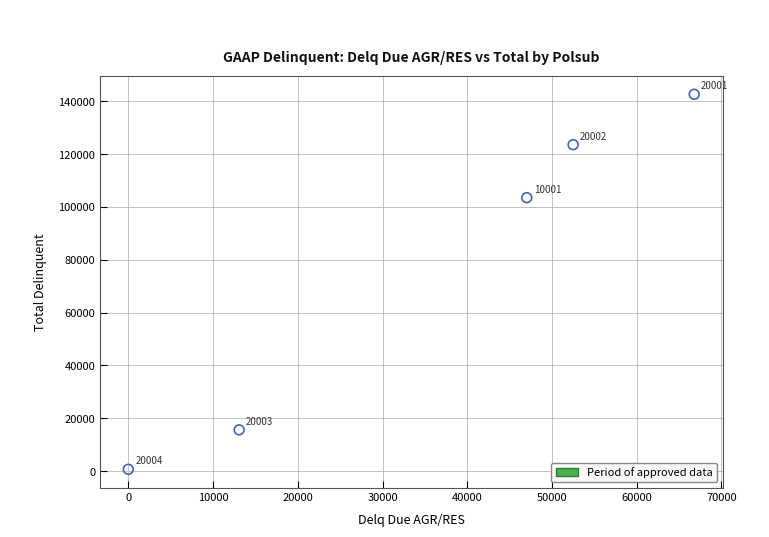

What is the range of X values (max minus min)?

66779.9